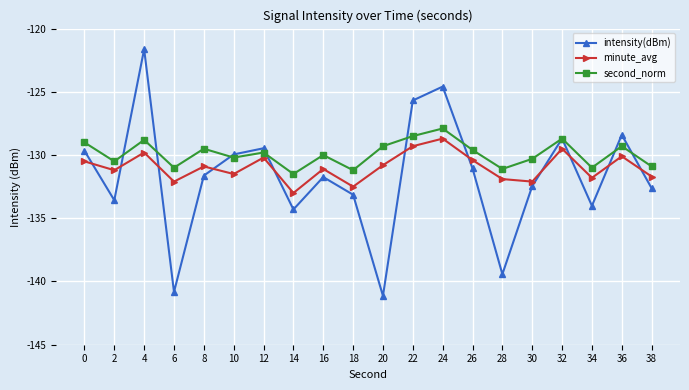

What is the greatest value displayed?

-121.6